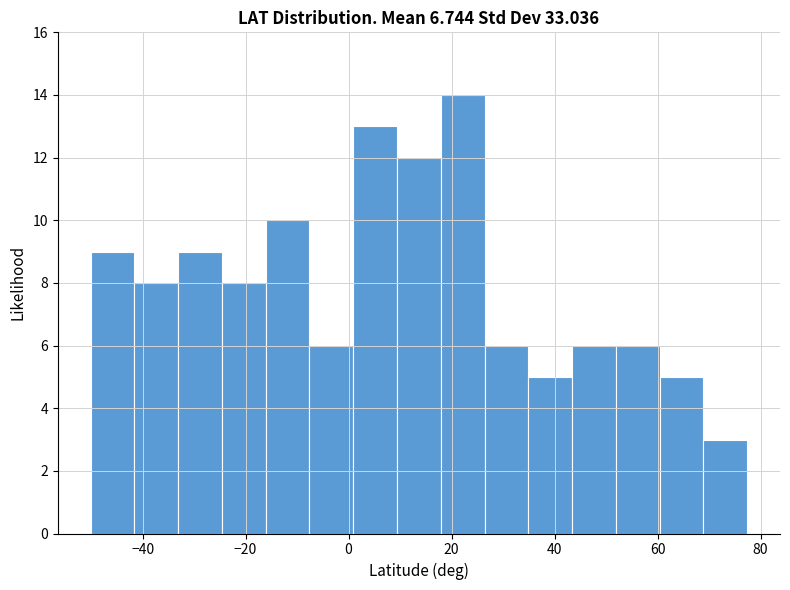

Reading left to right, transcribe this chart: for each bar, give the range it covers on the x-axis and its height. Neither the bar edges nor the heights are printed on the chart, so give them approximately, as read against the axes.

-50 to -42: 9
-42 to -34: 8
-34 to -24: 9
-24 to -16: 8
-16 to -8: 10
-8 to 0: 6
0 to 10: 13
10 to 18: 12
18 to 26: 14
26 to 34: 6
34 to 44: 5
44 to 52: 6
52 to 60: 6
60 to 68: 5
68 to 78: 3